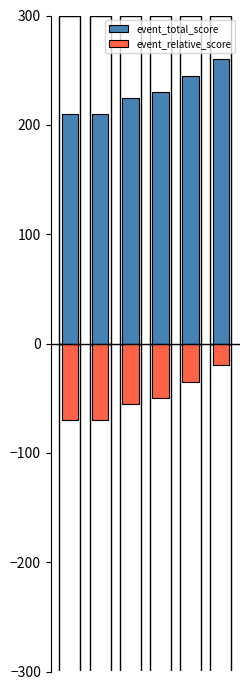

At how many categories does at least one series exceed 97?

6